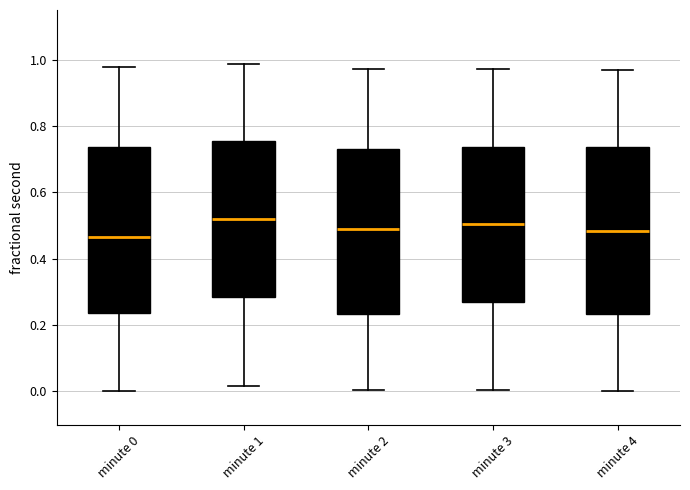

Where is the upper edge of the box for minute 0 on the y-axis? The values are not printed on the chart, so give them approximately, as read against the axis.

0.74